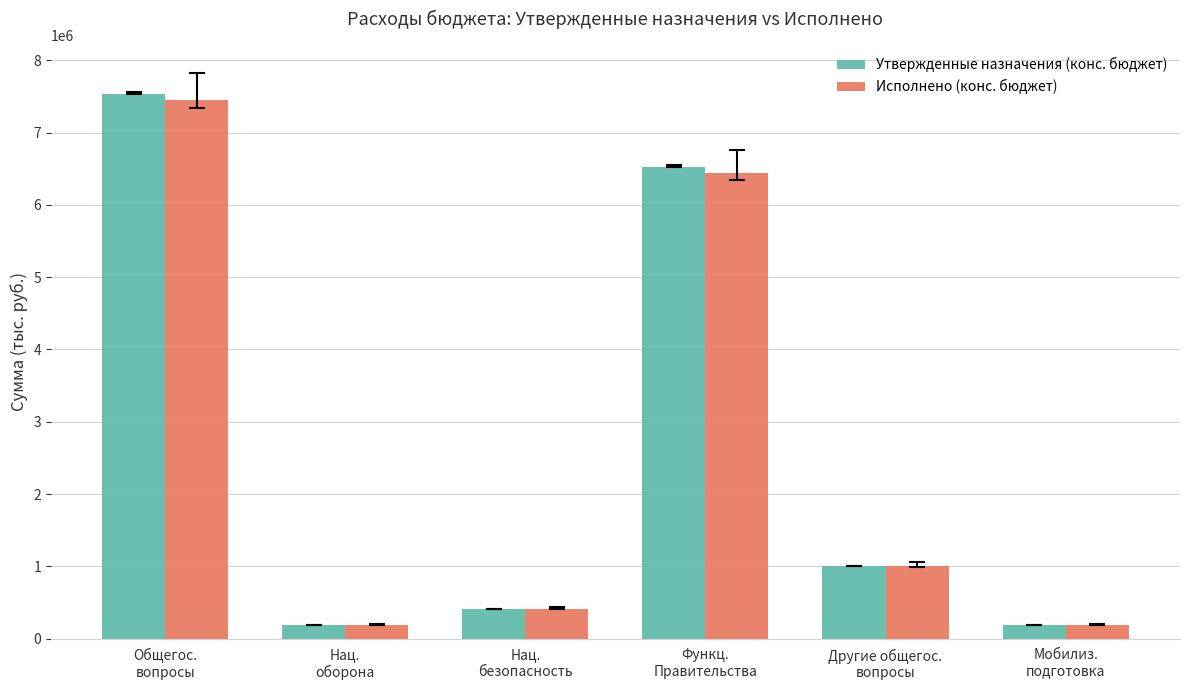

Which series has the largest range (max minus min)?

Утвержденные назначения (конс. бюджет)